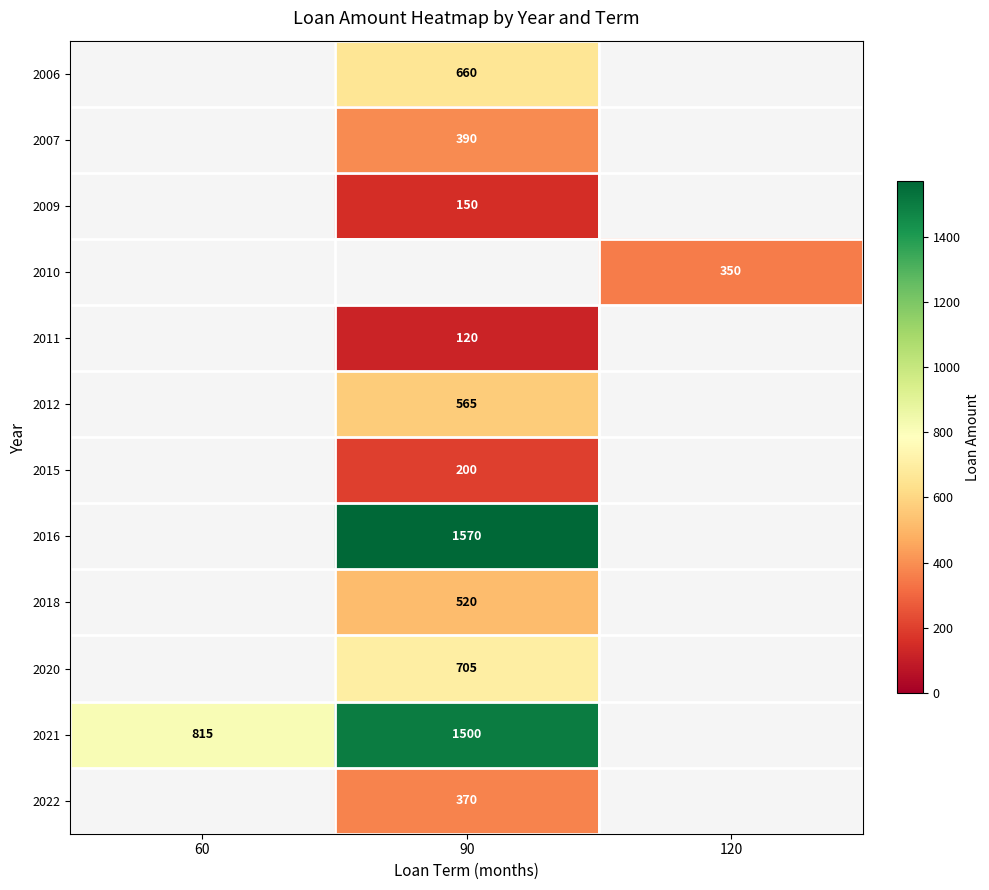

Is it true that 2009 equals 150 at 90?

True